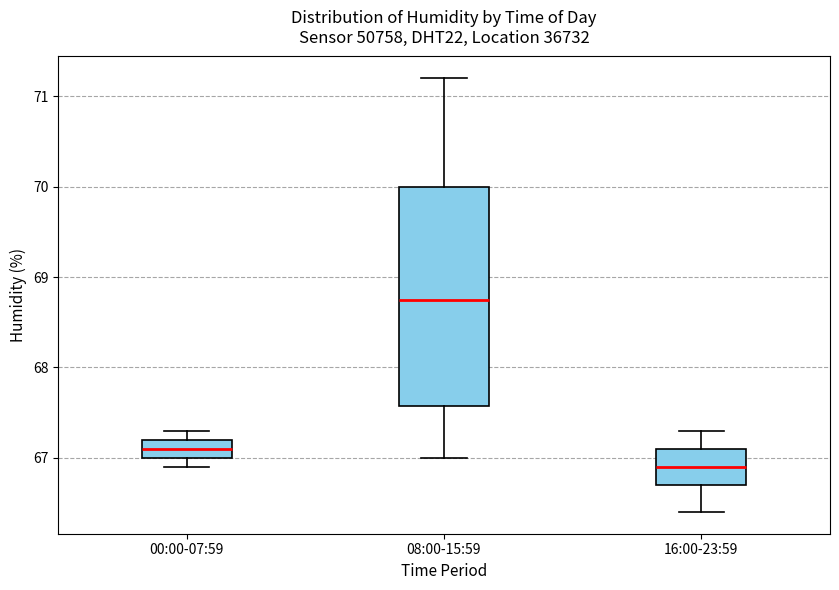

Which box has the highest median line?

08:00-15:59